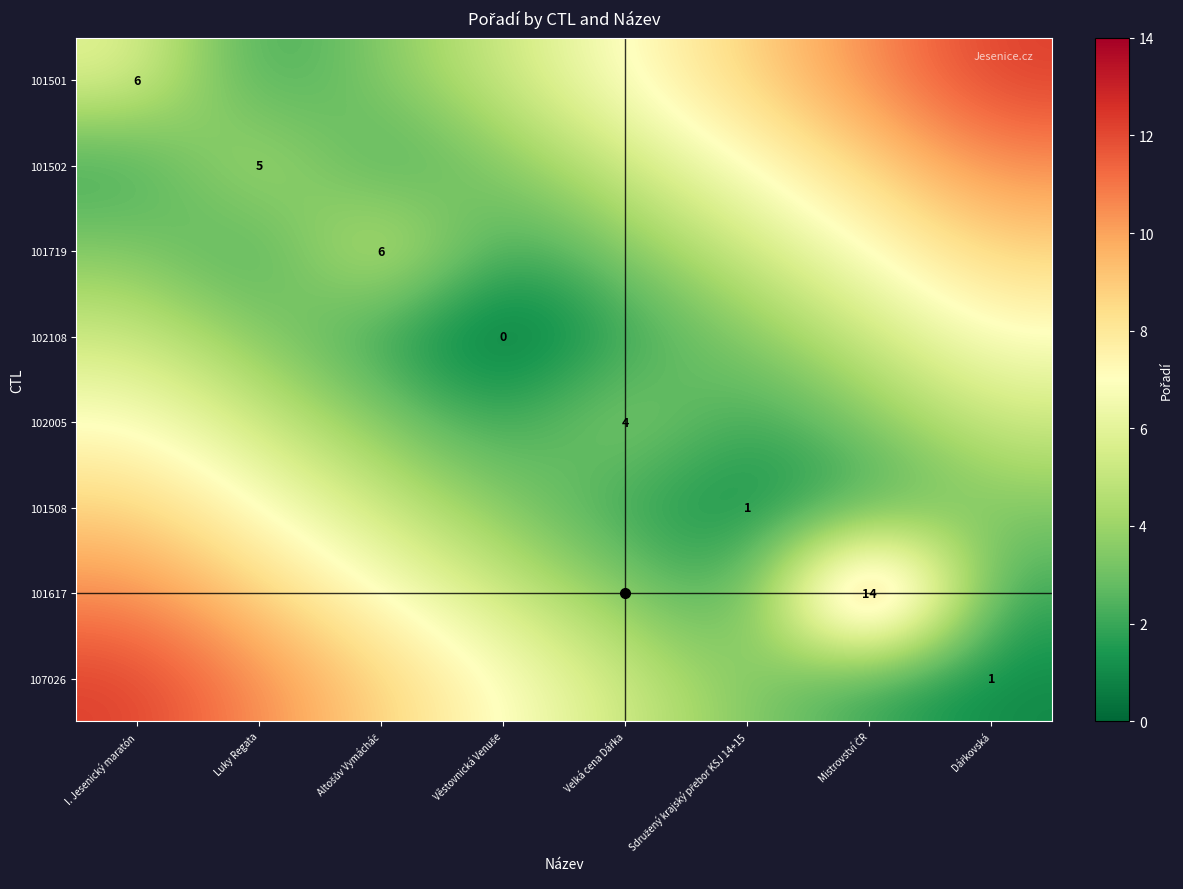

Is it true that 102108 equals 4.8 at Věstovnická Venuše?

False